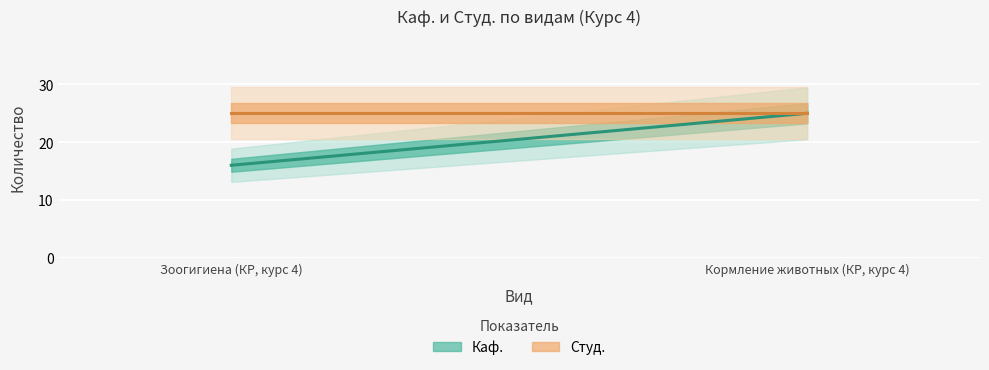

At which category is the sum across all series the highest?

Кормление животных (КР, курс 4)